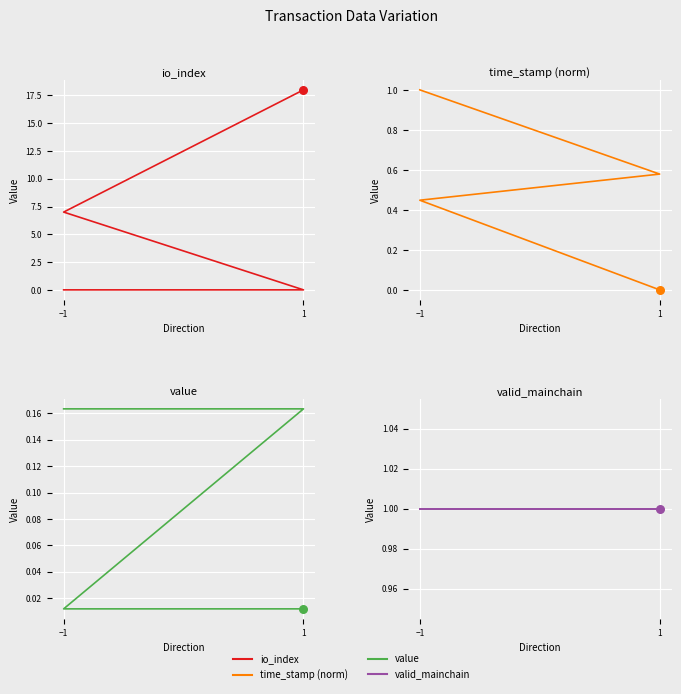

What are all the series names shown in the legend?

io_index, time_stamp (norm), value, valid_mainchain